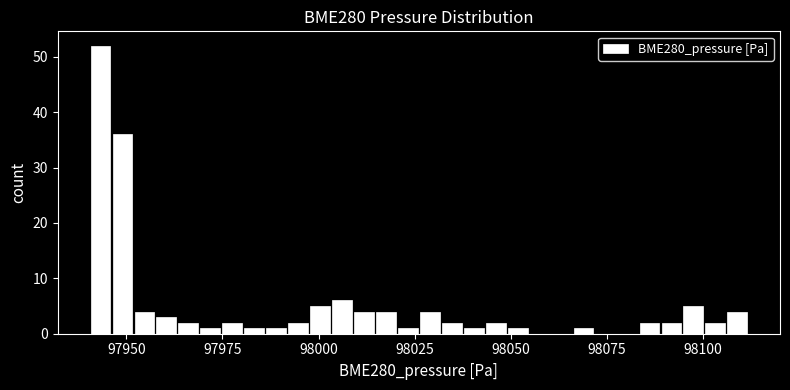

Read against the x-axis, roughly where is the centre of the tallest bar?

97945